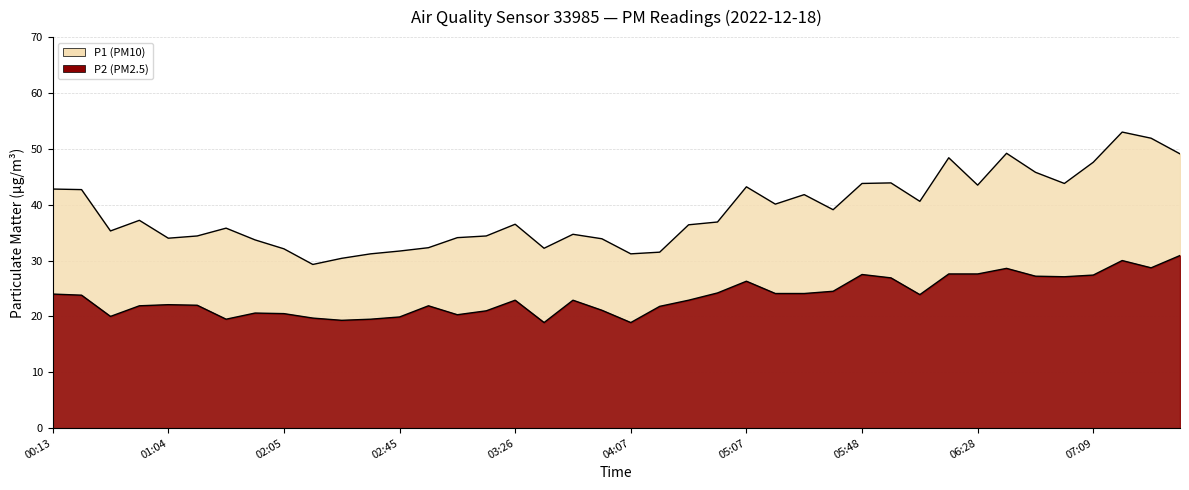

How many interior local peaks does the P1 series have?

10